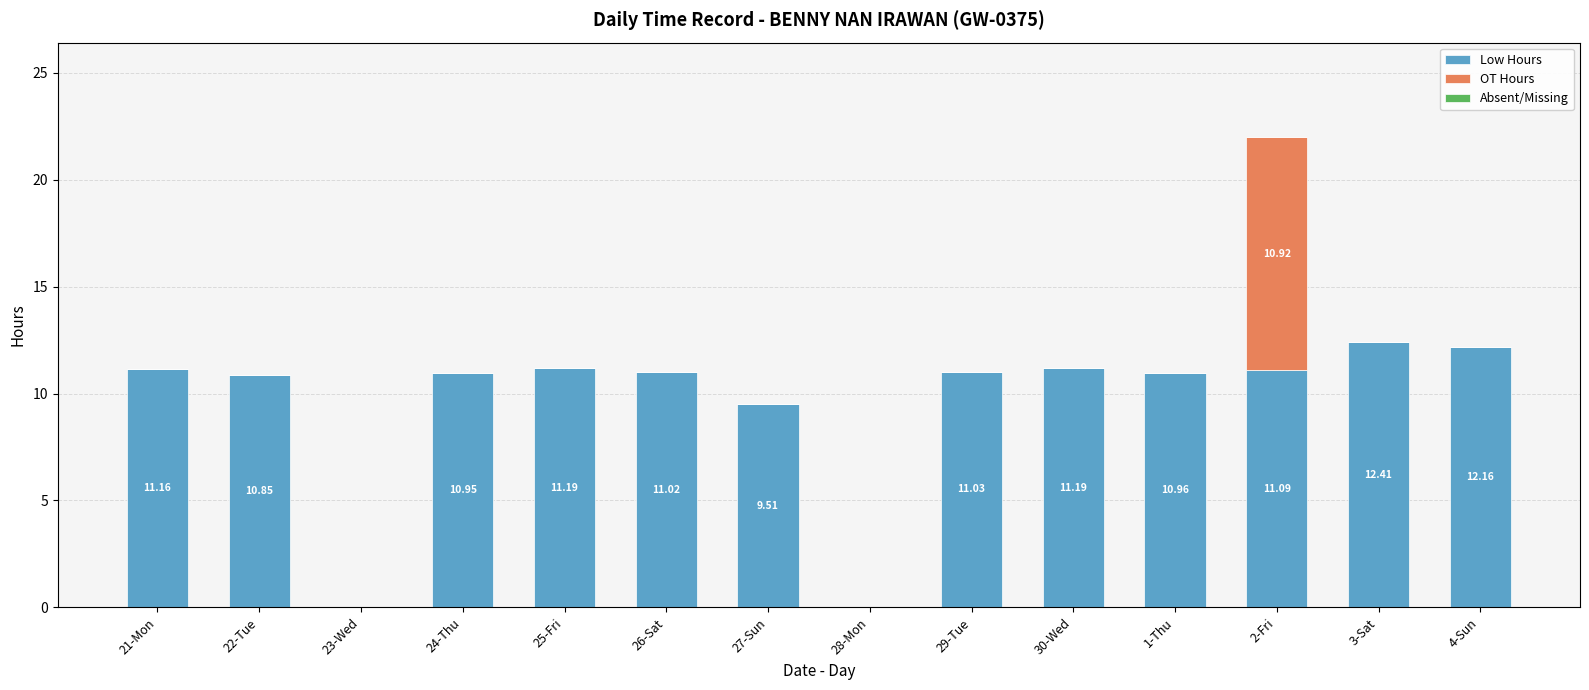

What is the sum of the Low Hours values at 24-Thu and 3-Sat?

23.4